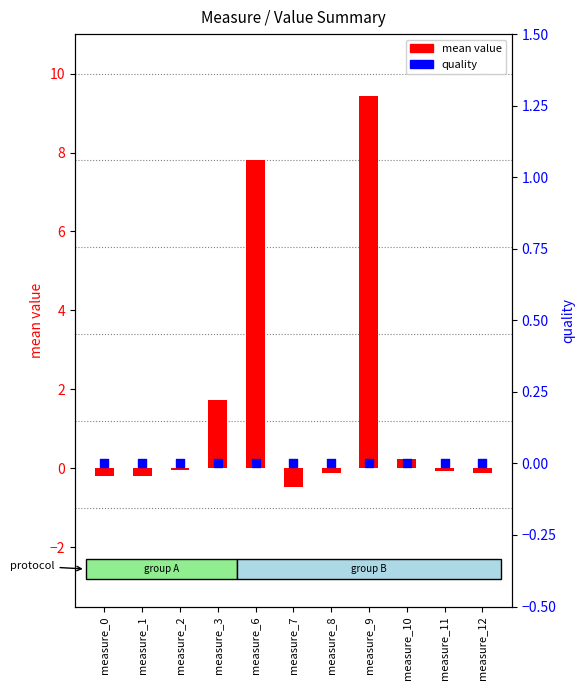

What are all the series names shown in the legend?

mean value, quality